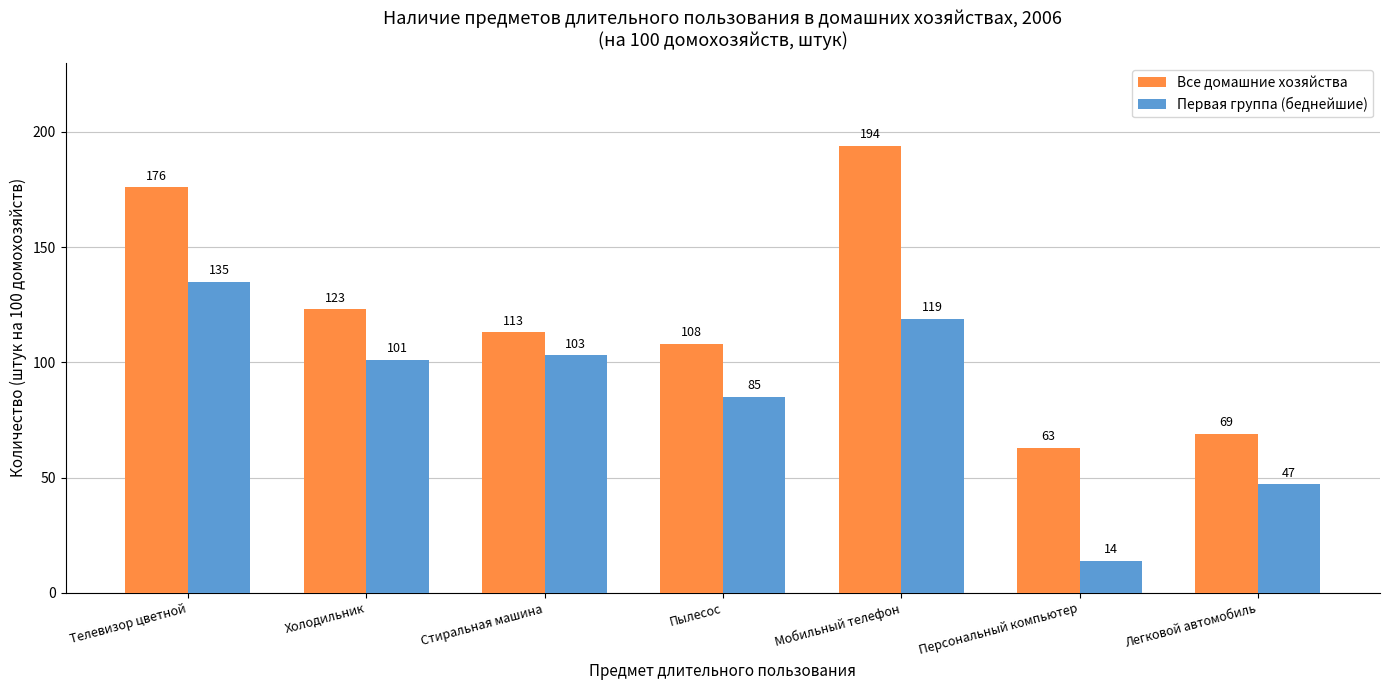

What is the sum of the Все домашние хозяйства values at Холодильник and Телевизор цветной?

299